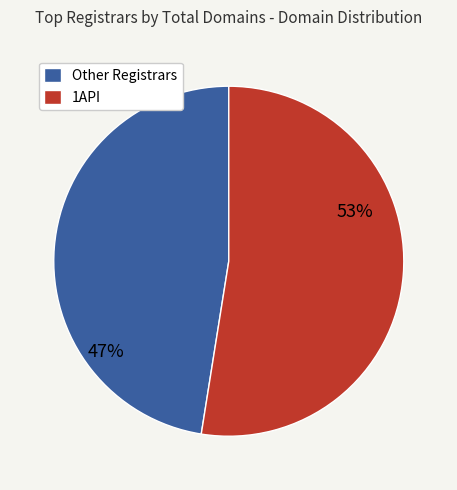

To the nearest percent, what is the average slice percentage?

50%